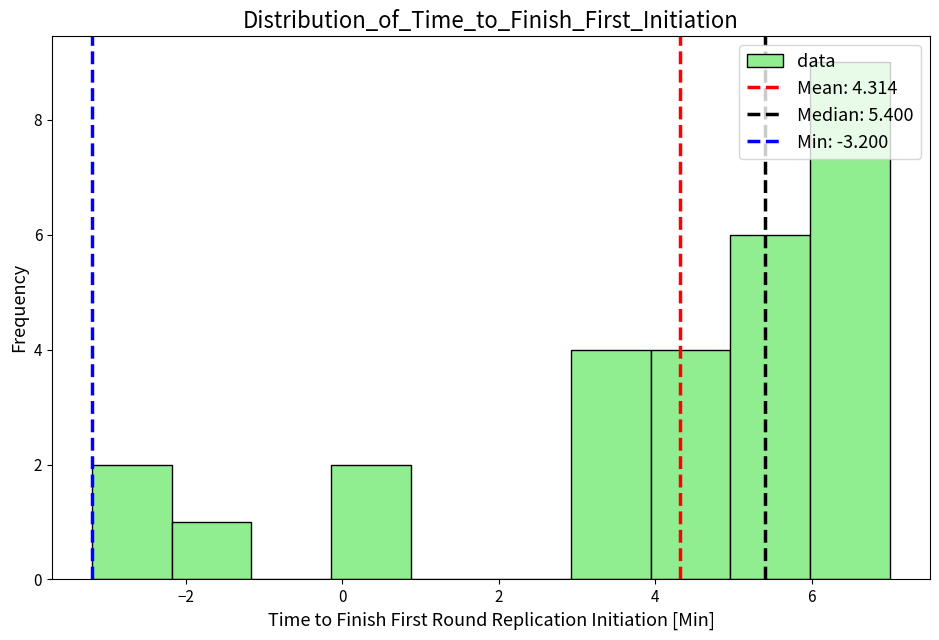

What is the height of the bar covering 5.98 to 7.00 on the x-axis? Neither the bar edges nor the heights are printed on the chart, so give them approximately, as read against the axes.

9